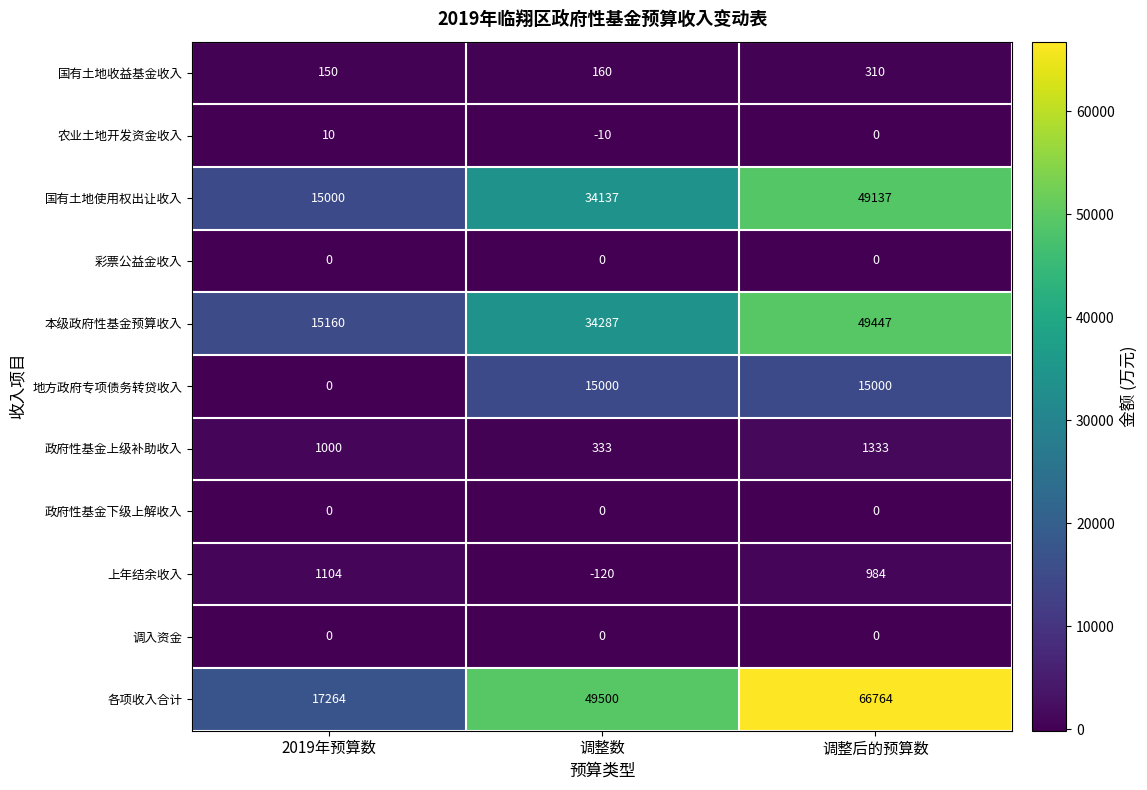

How many series are shown in this chart?

11